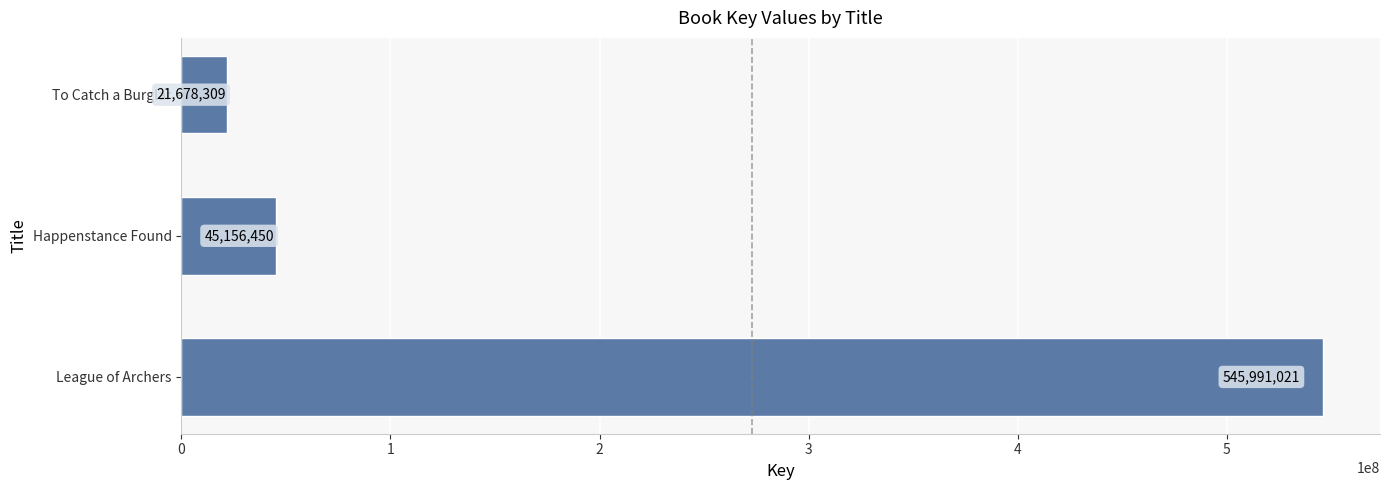

List the labels in order of value, smallest first.

To Catch a Burglar, Happenstance Found, League of Archers